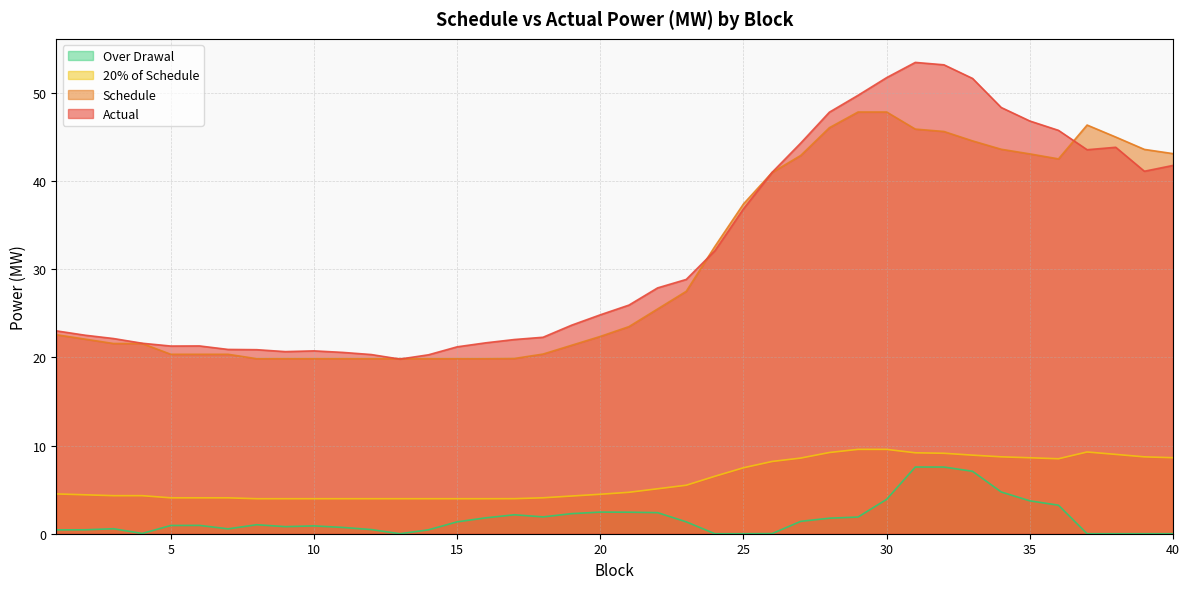

True or false: 20% of Schedule has more than 0 interior local peaks.

True